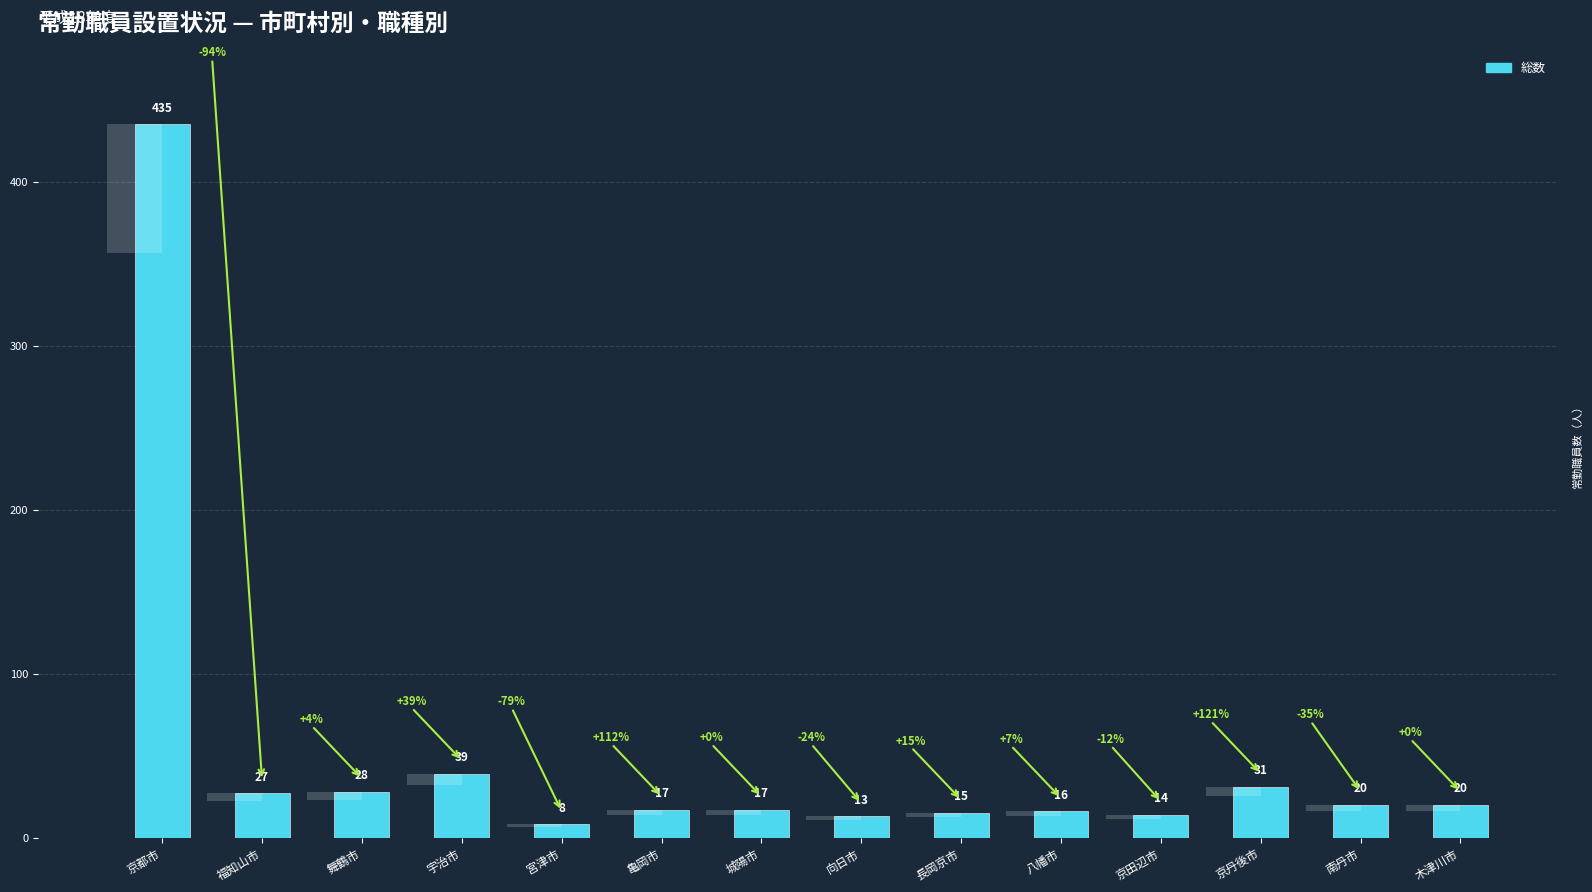

How many data points are less than 20?

7